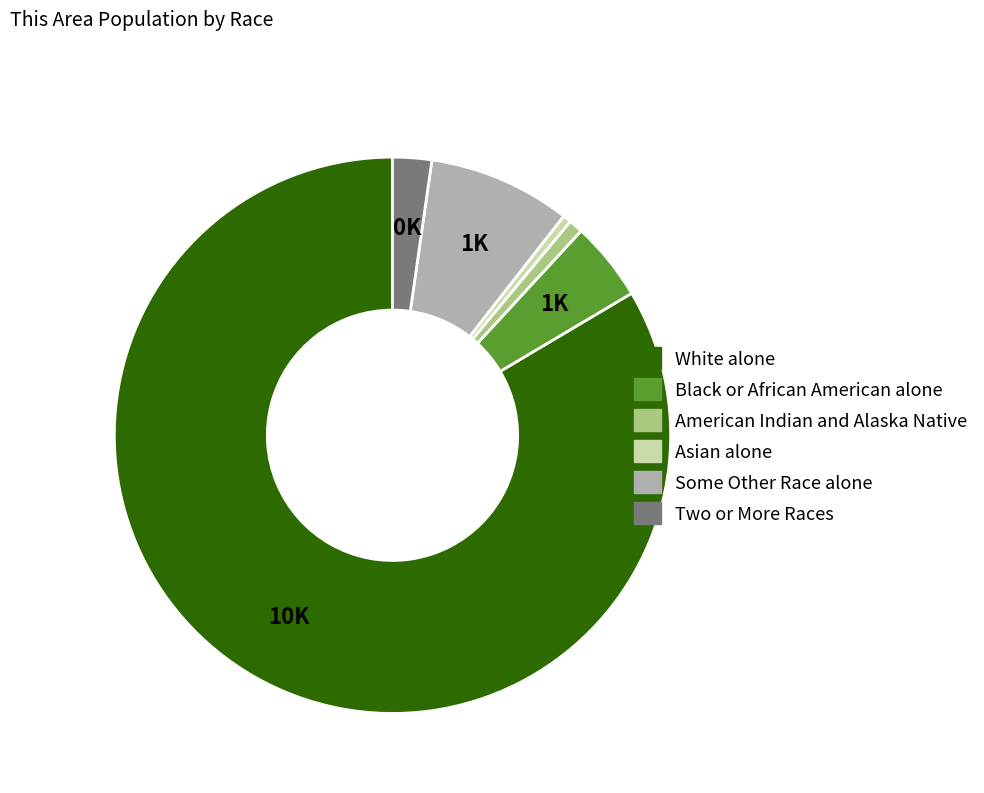

How many slices are in this pie chart?

6